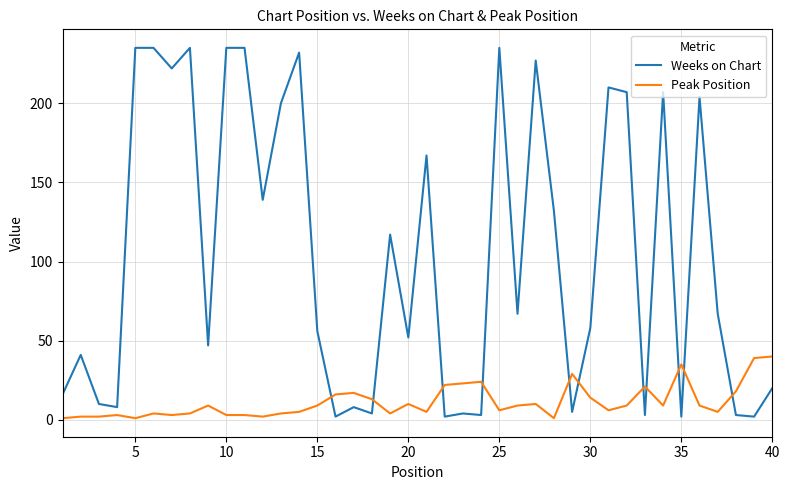

True or false: Weeks on Chart has more than 0 interior local peaks.

True